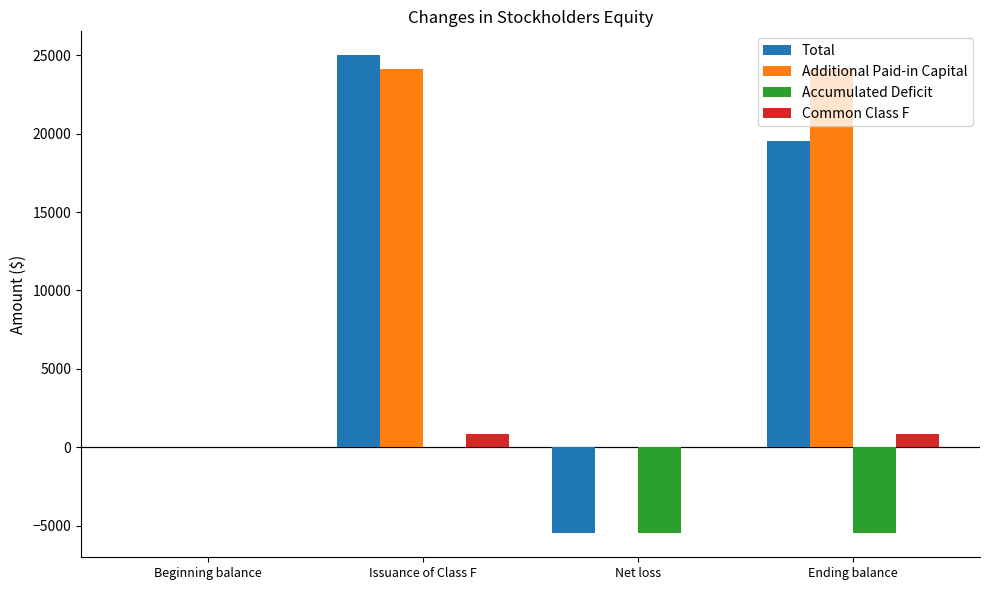

True or false: Accumulated Deficit has a value of -9100 at Net loss.

False